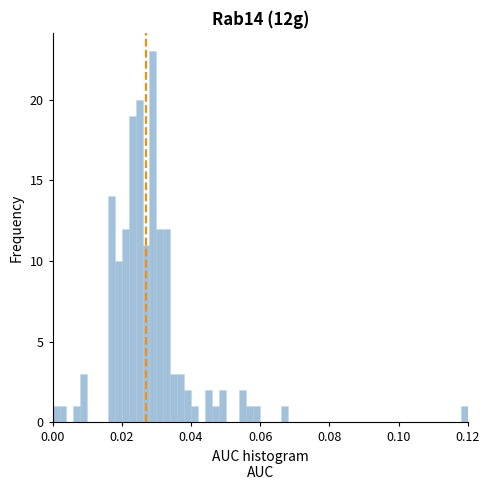

Read against the x-axis, roughly where is the centre of the tallest bar?

0.030